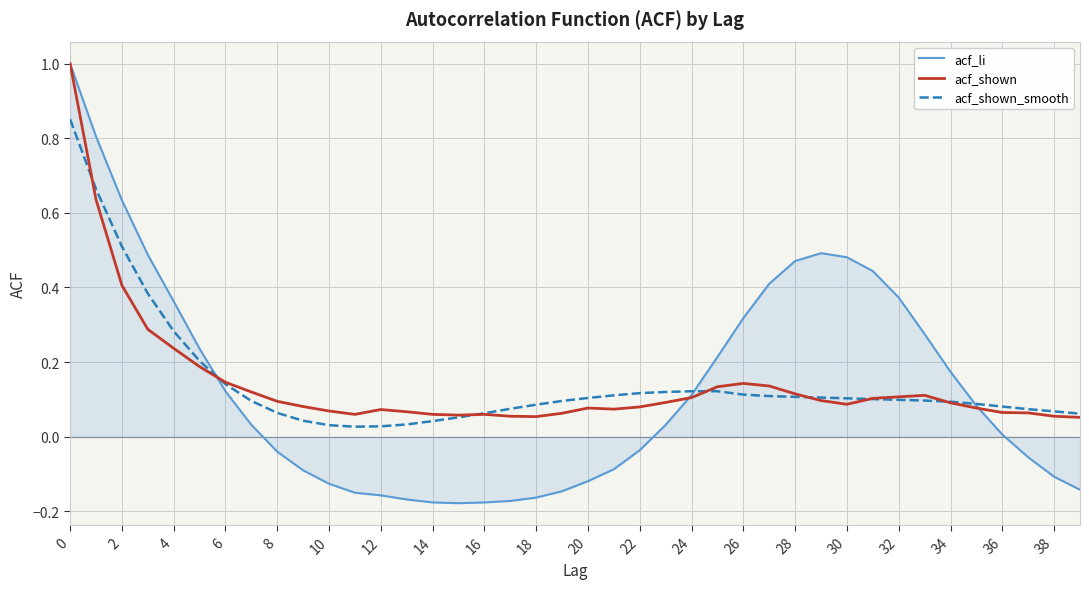

What is the maximum value shown in the chart?

1.0